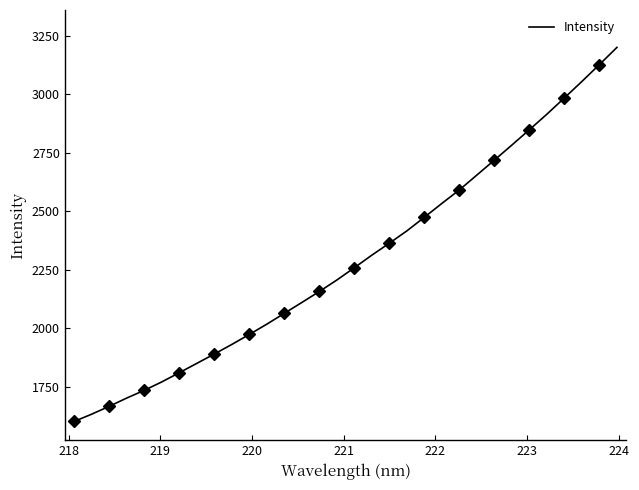

What is the minimum value for Intensity?

1600.3